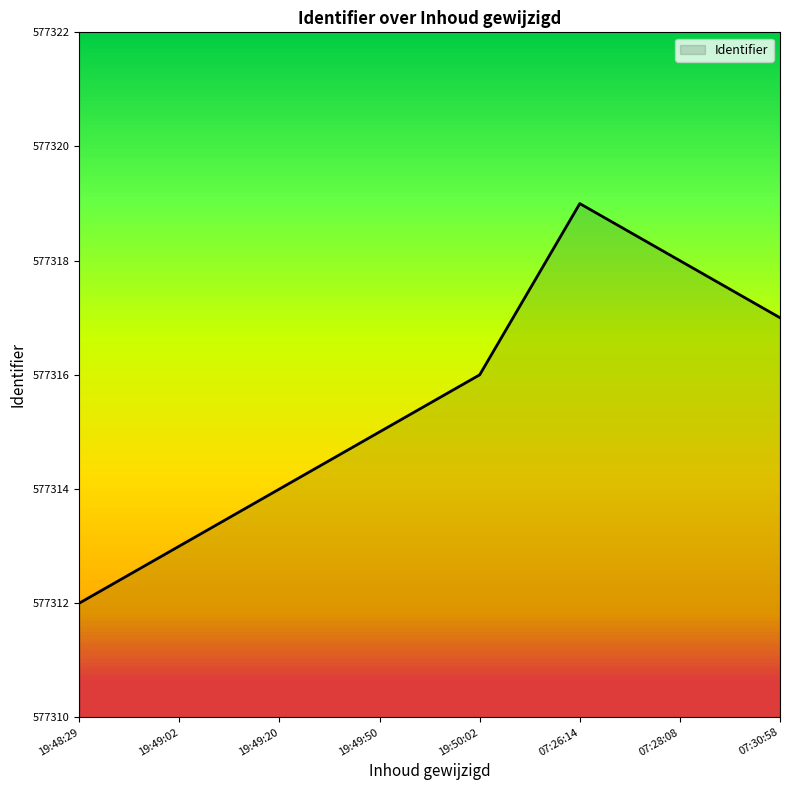

True or false: the data has more than 1 interior local peaks.

False